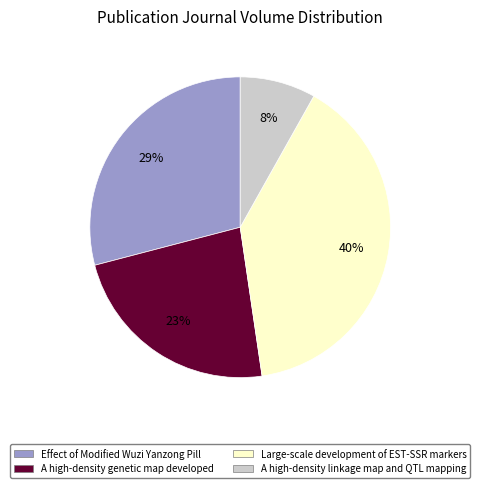

Approximately how many times larger is the value at A high-density genetic map developed compared to A high-density linkage map and QTL mapping?

2.9